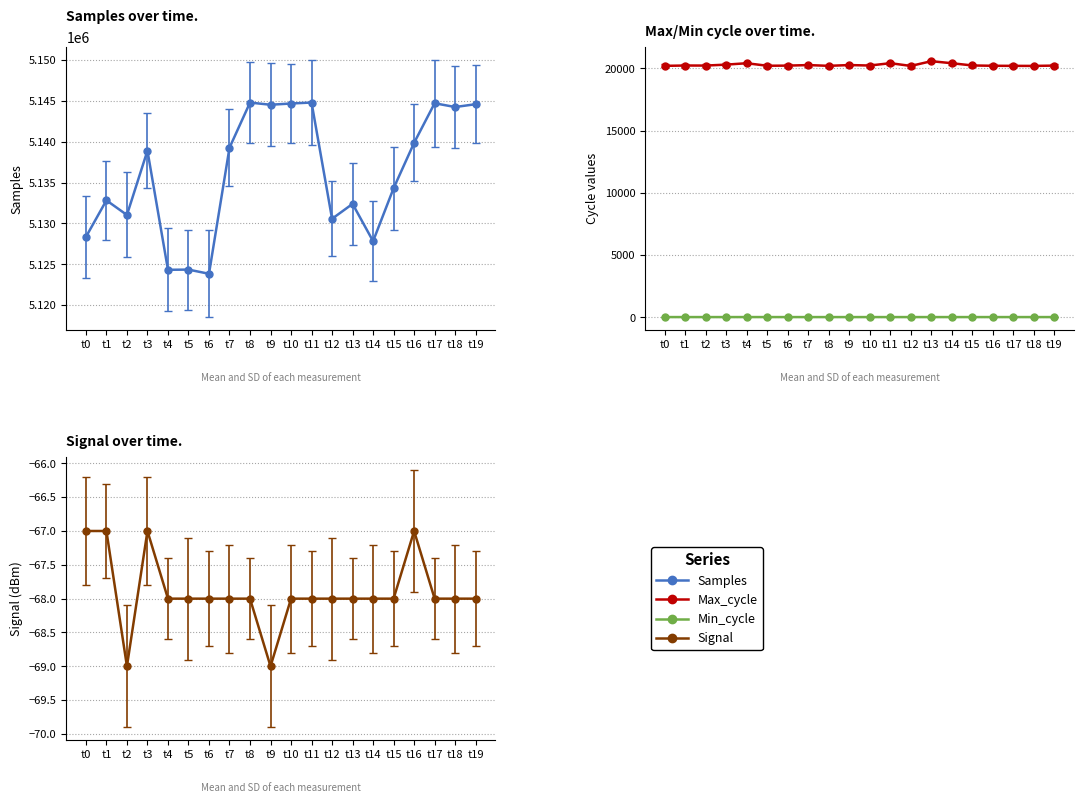

True or false: Samples and Max_cycle cross at least once.

False